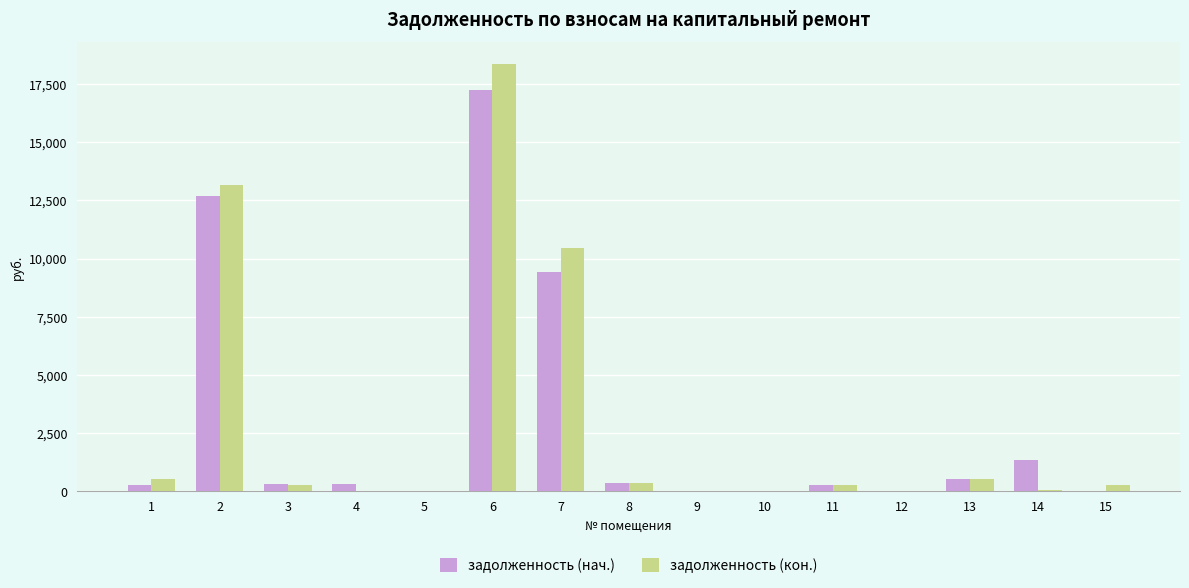

Which series has the widest spread of values?

задолженность (кон.)